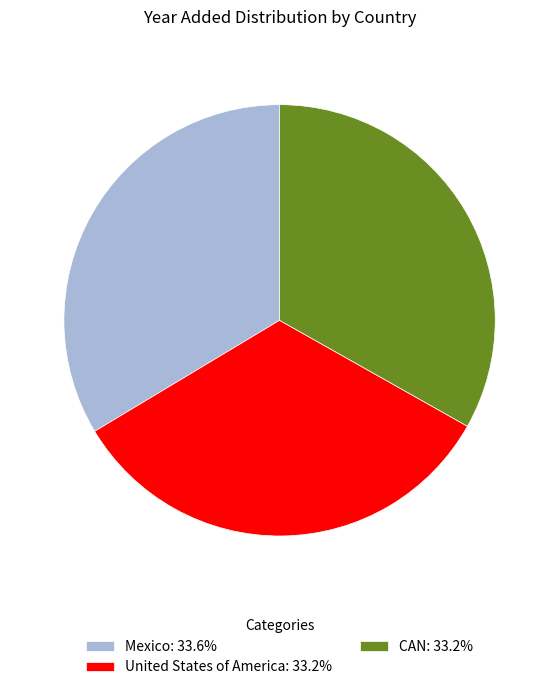

What is the ratio of the value at CAN: 33.2% to the value at United States of America: 33.2%?

1.0